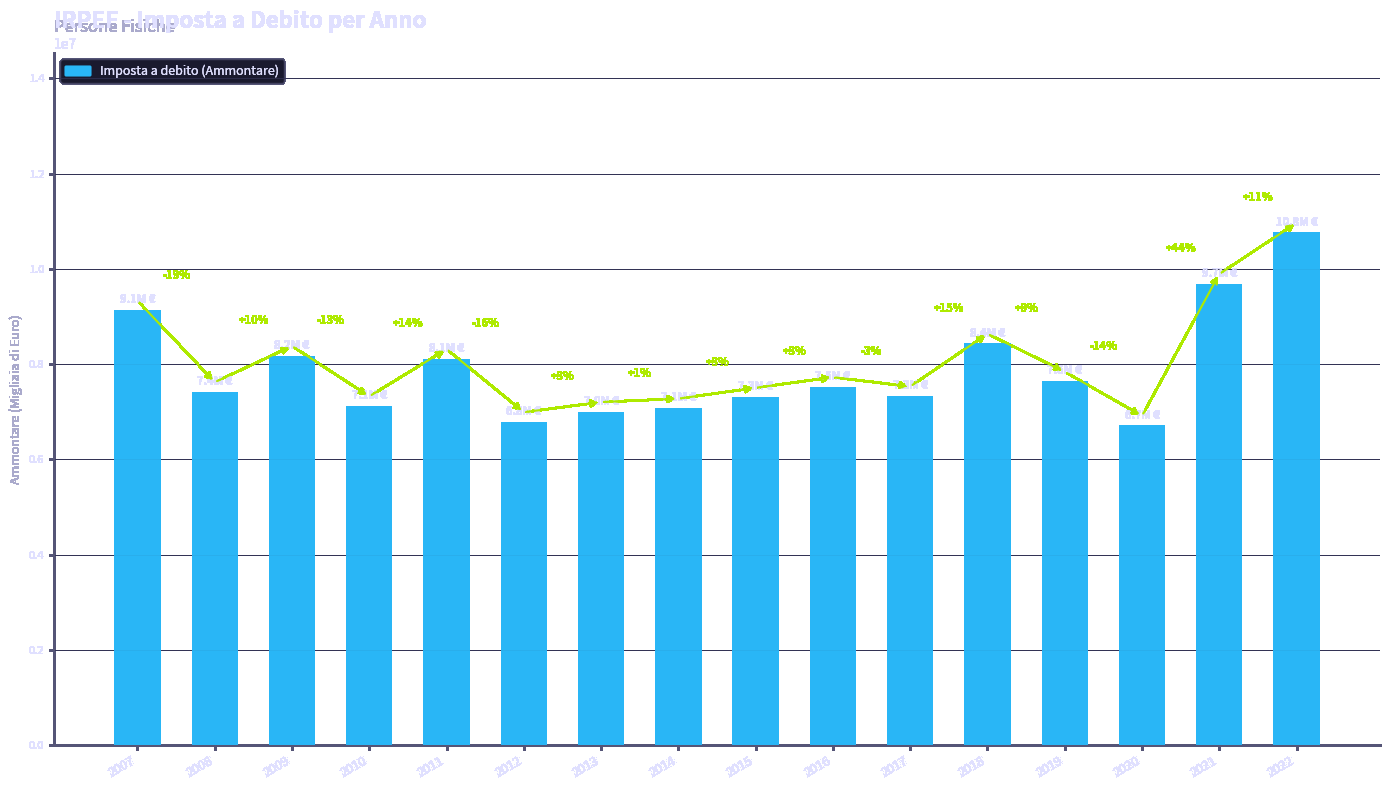

Does the chart contain any negative values?

No